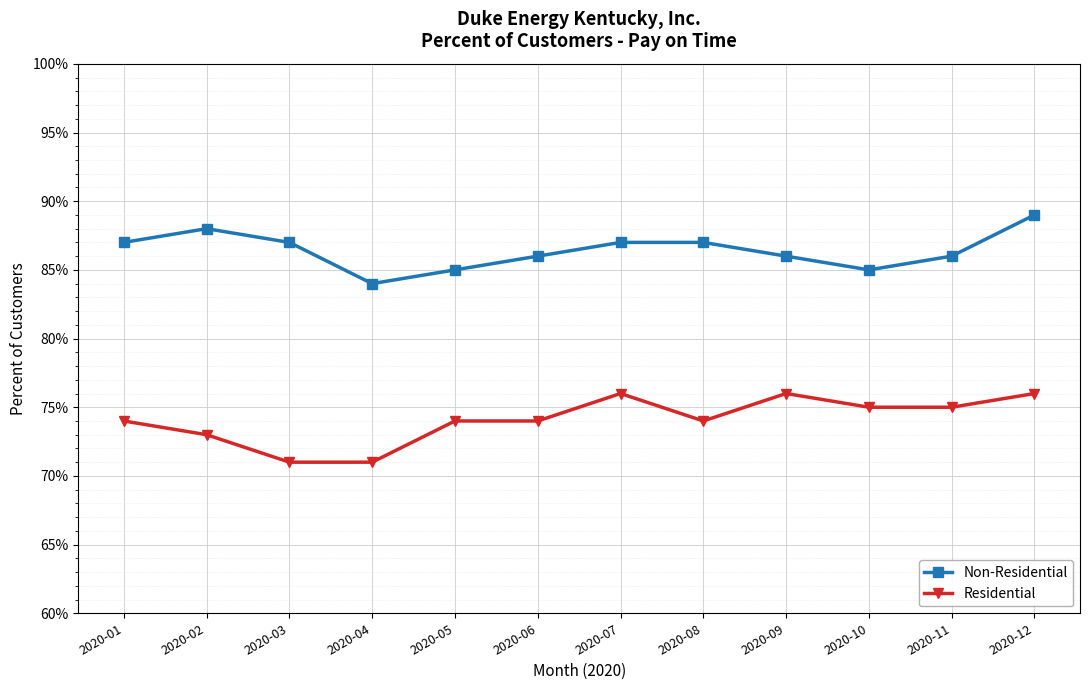

Where is the first local maximum for Residential?

2020-07